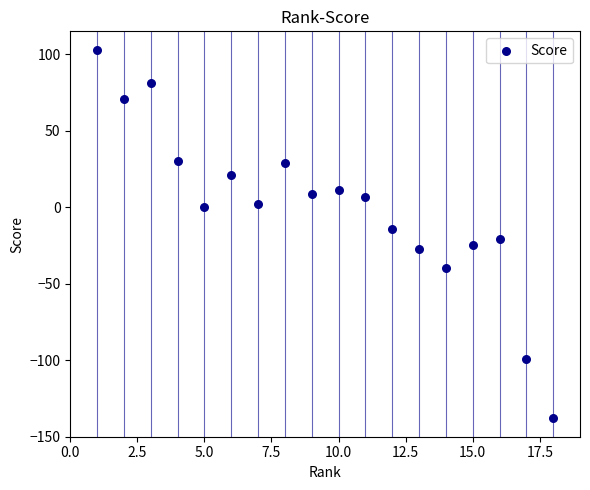

What is the range of Y values (max minus min)?

241